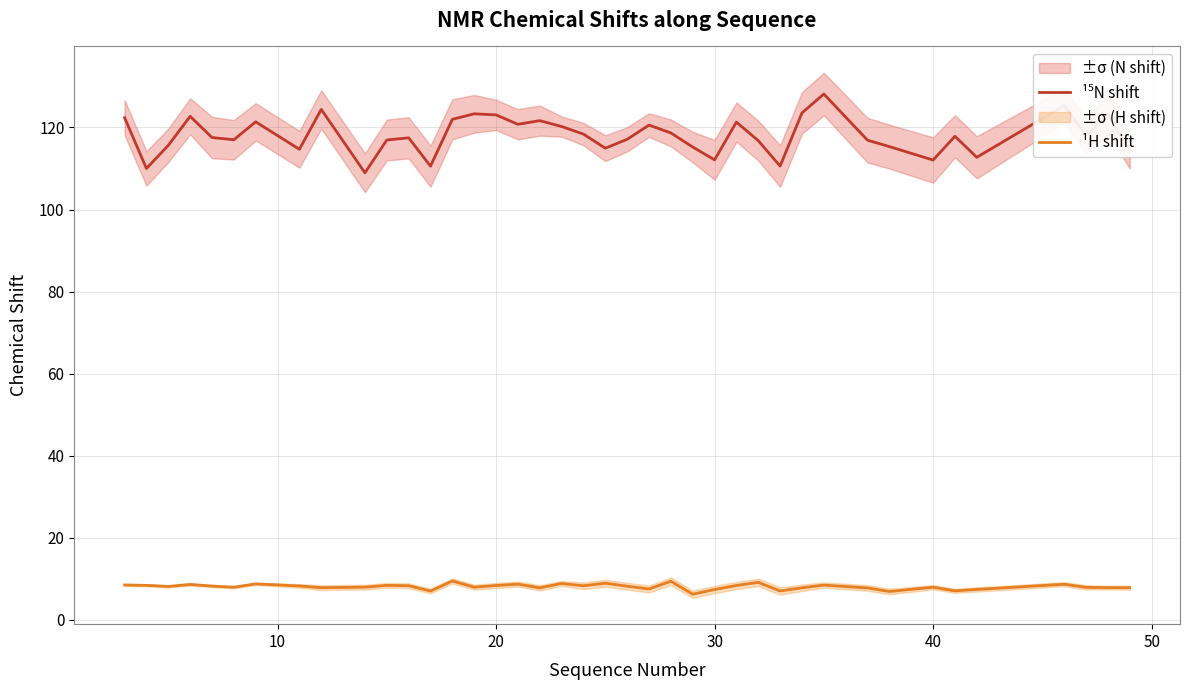

Which series has the widest spread of values?

¹⁵N shift